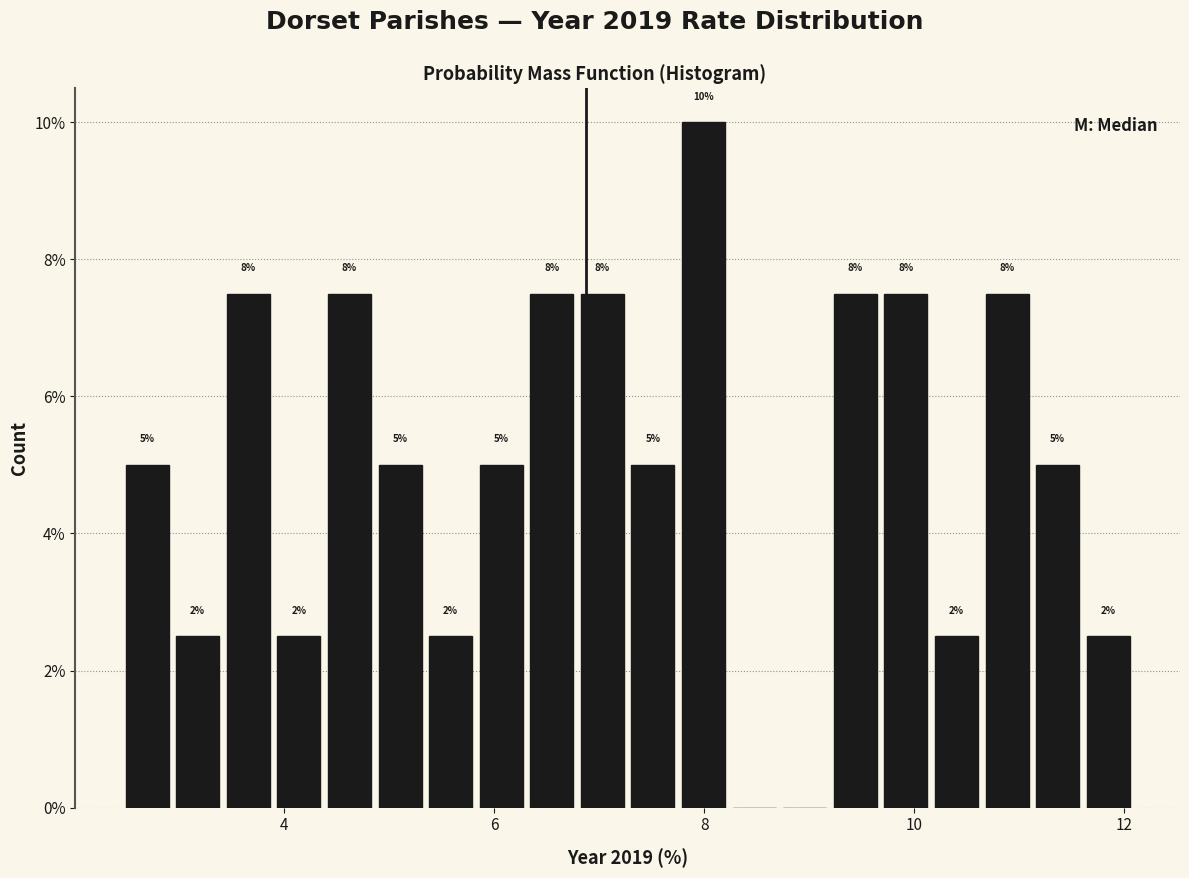

Around what value on the x-axis is the tallest bar? Give the approximate position of its centre, as read against the axis.

8.0